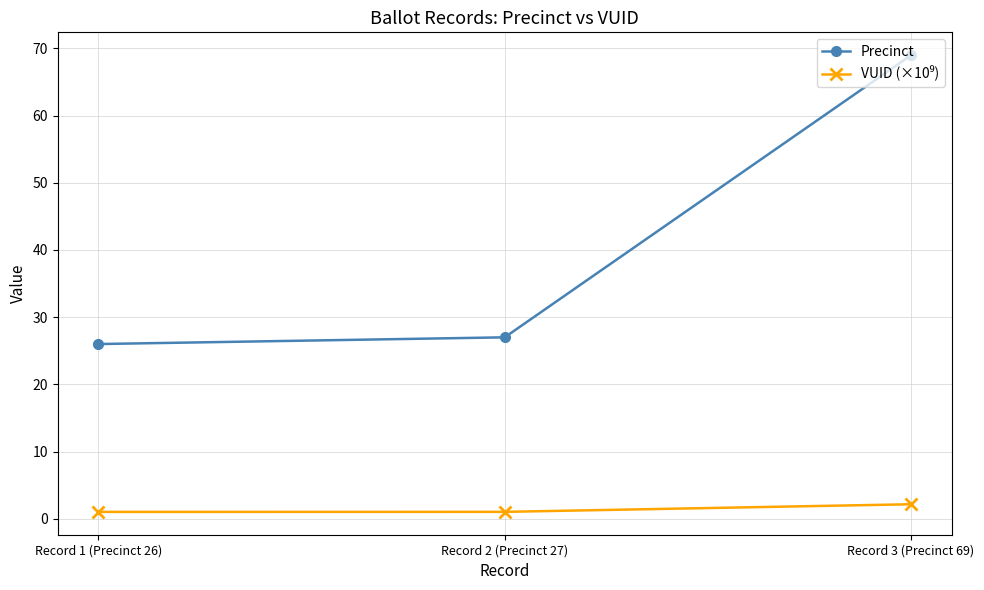

Which series has the largest range (max minus min)?

Precinct